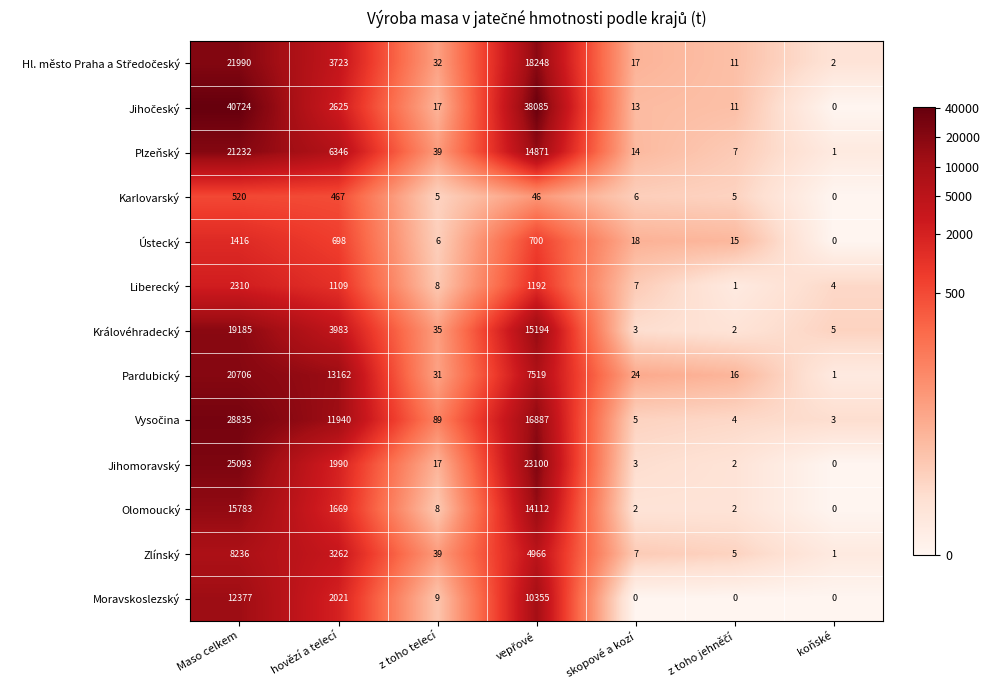

At how many categories does at least one series exceed 3377?

3